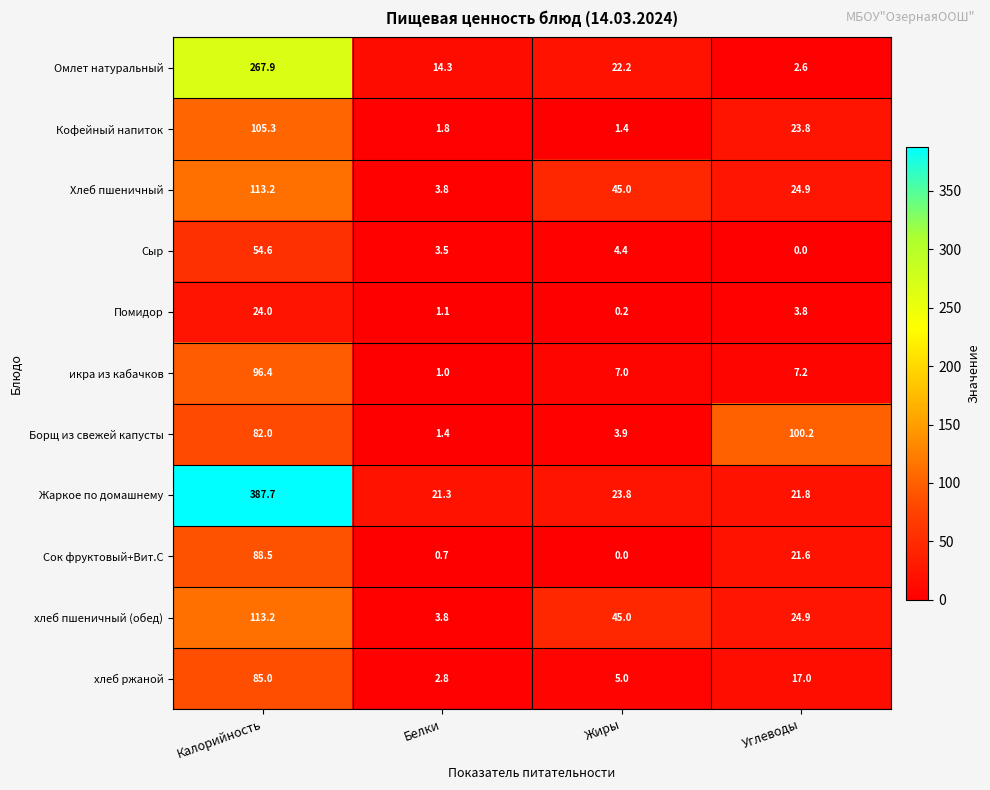

How many values in the Борщ из свежей капусты series are below 82?

2